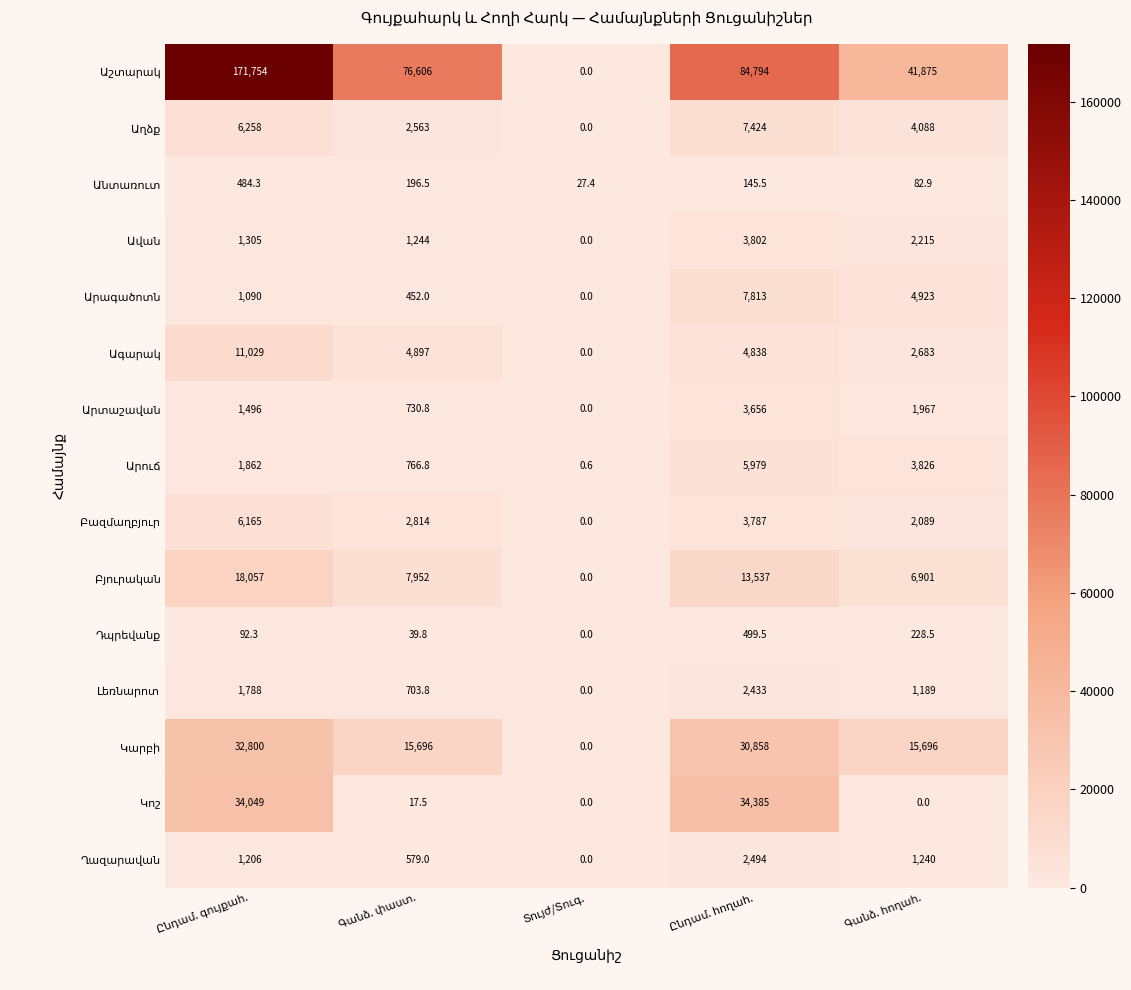

At how many categories does at least one series exceed 22235?

4